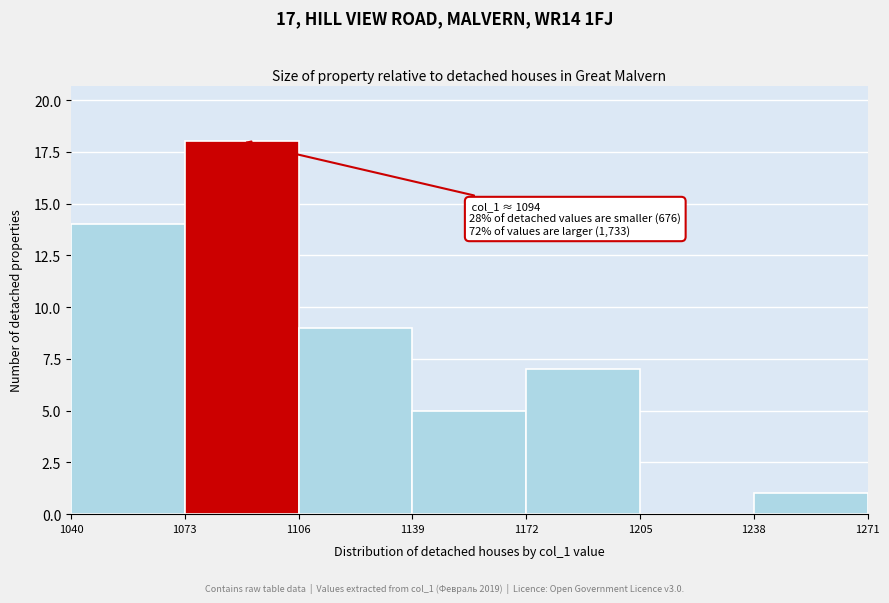

Over which range of the x-axis is the bar tallest?

1073 to 1106